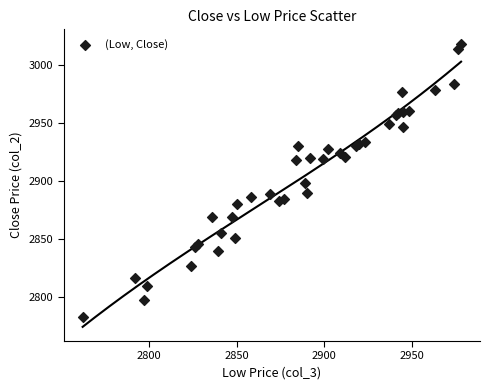

What Y value in the scatter plot is closest to 2901?

2898